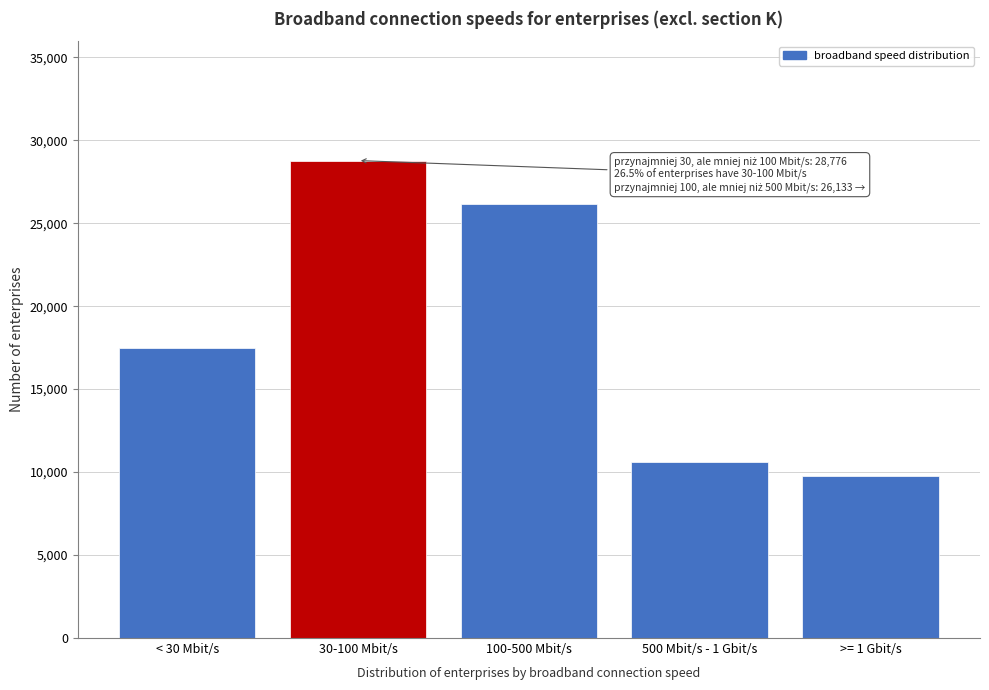

Reading right to left, list all the values displayed in this chart.

9739	10628	26133	28776	17507